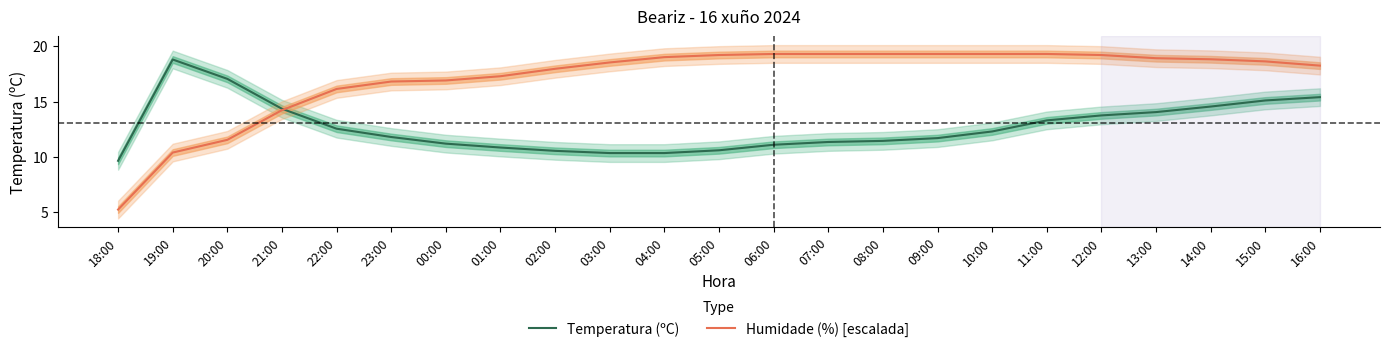

What is the label of the 23rd point from the left?

16:00